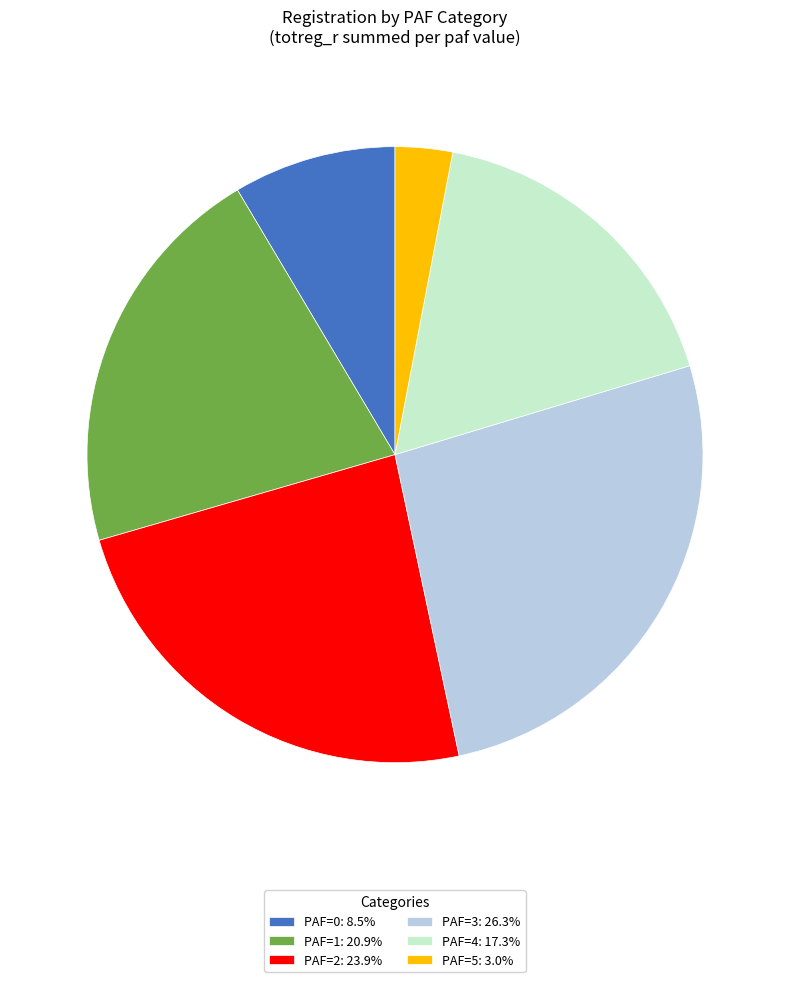

How many segments does this pie chart have?

6